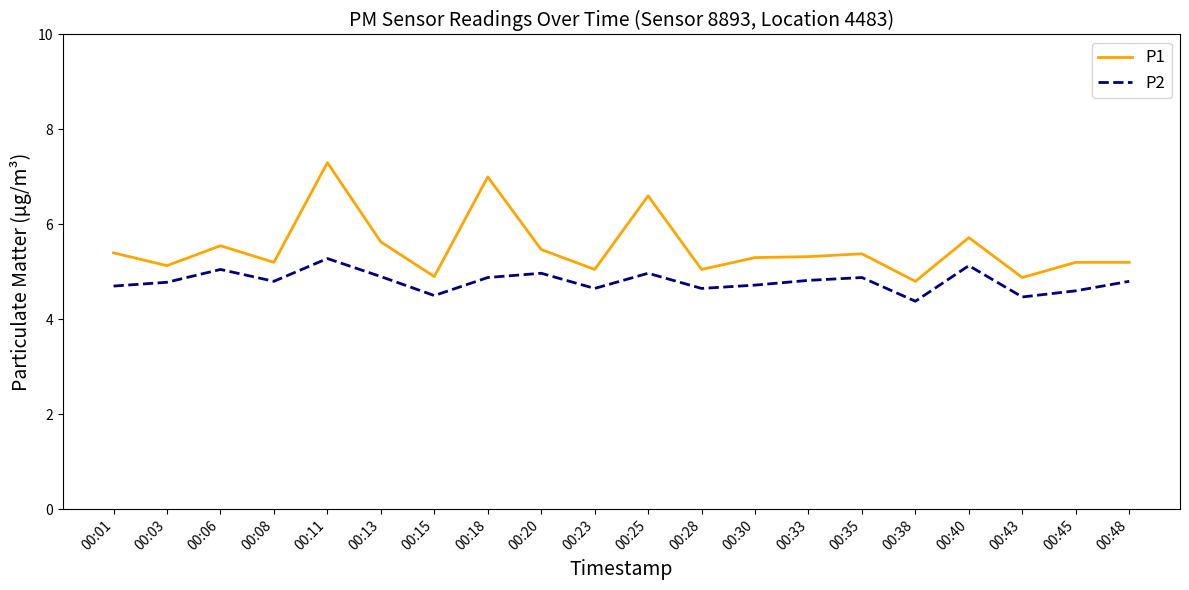

What is the difference between the maximum and minimum values in the P1 series?

2.5